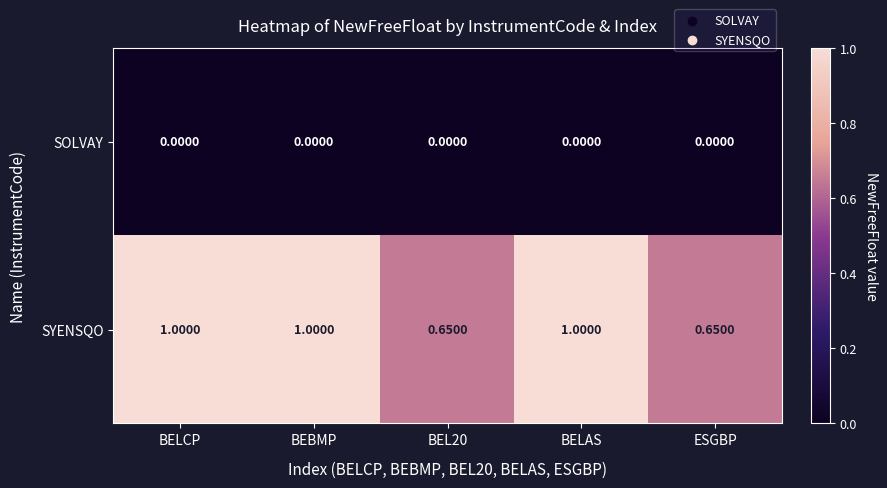

At how many categories does at least one series exceed 0?

5